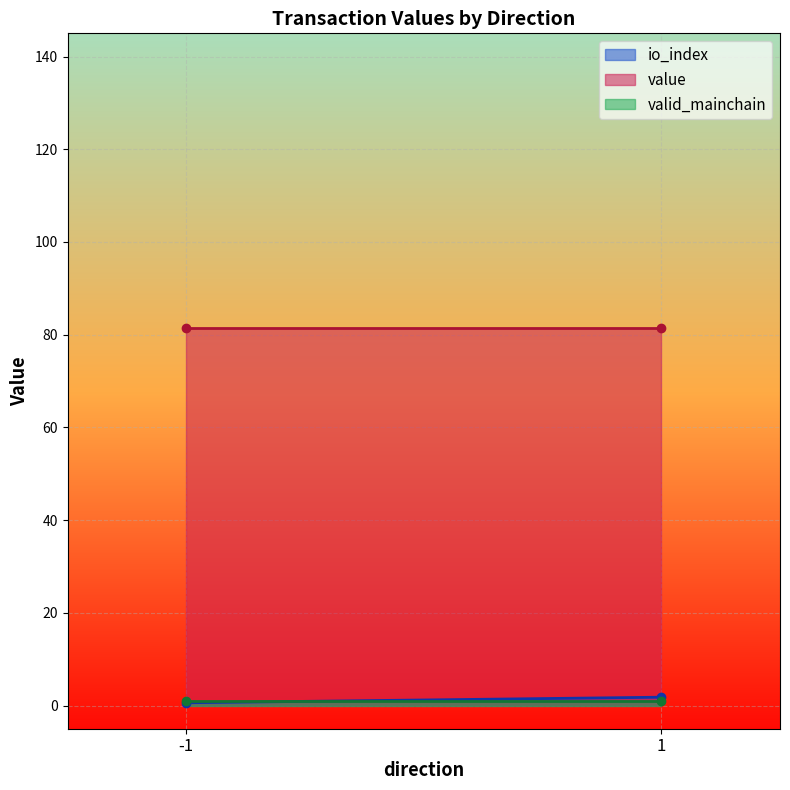

Where is the first local maximum for value?

1